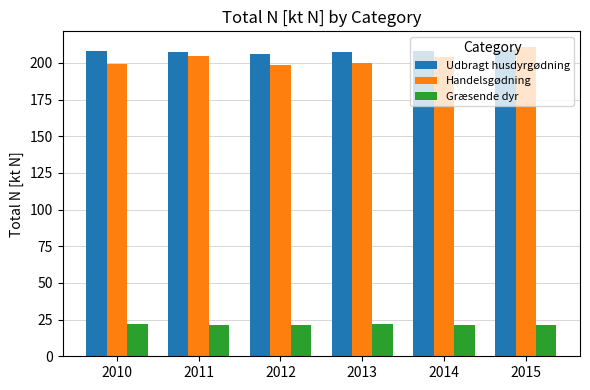

What is the difference between the maximum and minimum values in the Handelsgødning series?

12.7